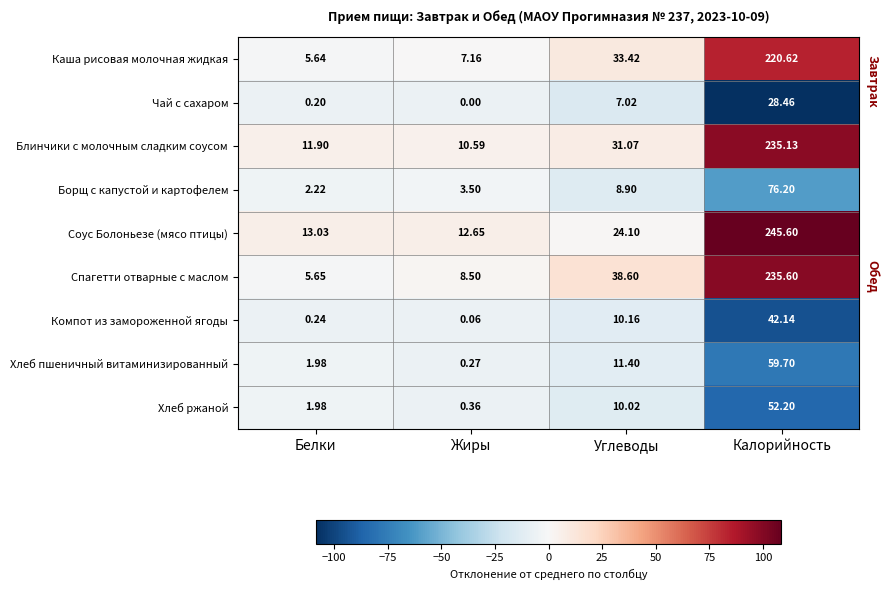

At which label does Борщ с капустой и картофелем first exceed 8?

Углеводы